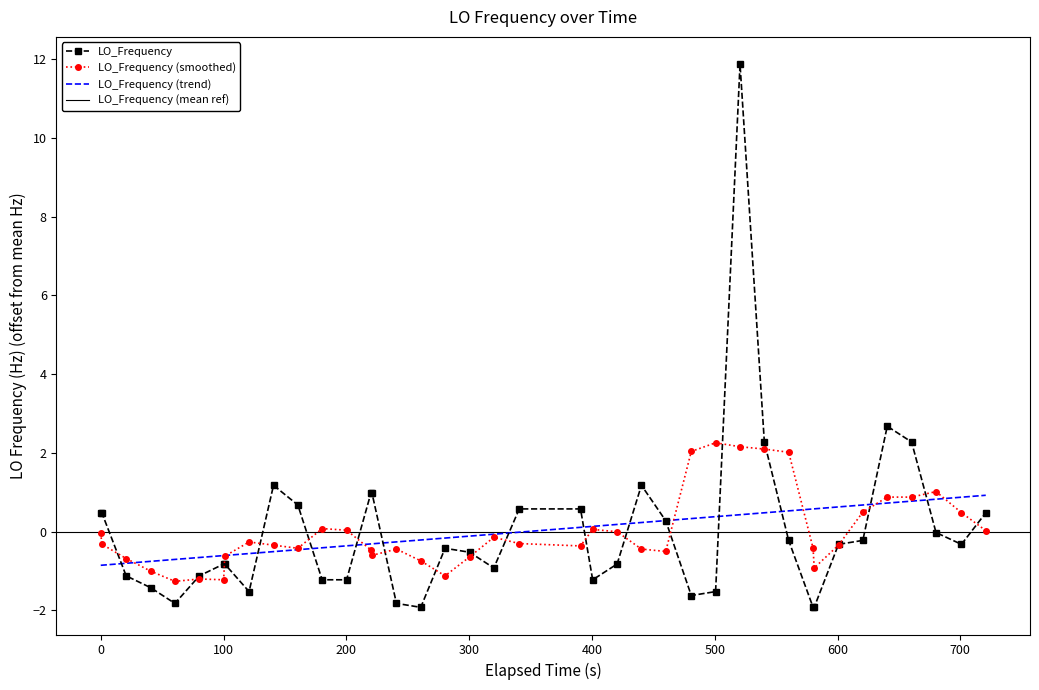

What is the minimum value for LO_Frequency (smoothed)?

-1.3